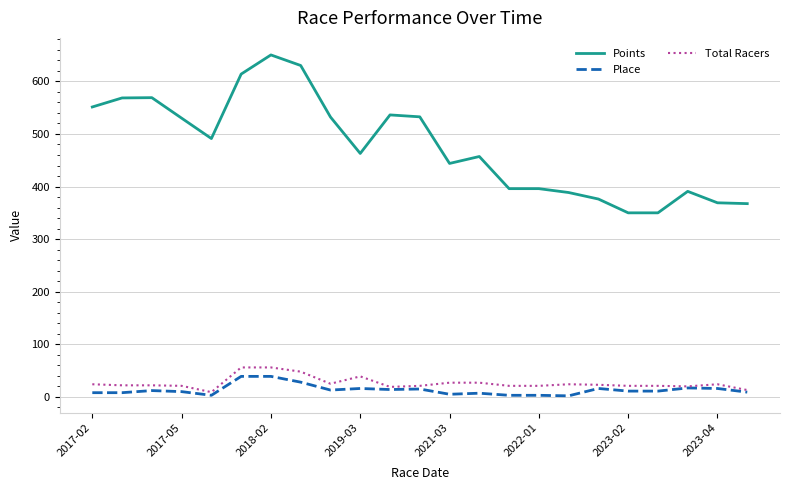

True or false: Place and Points cross at least once.

False